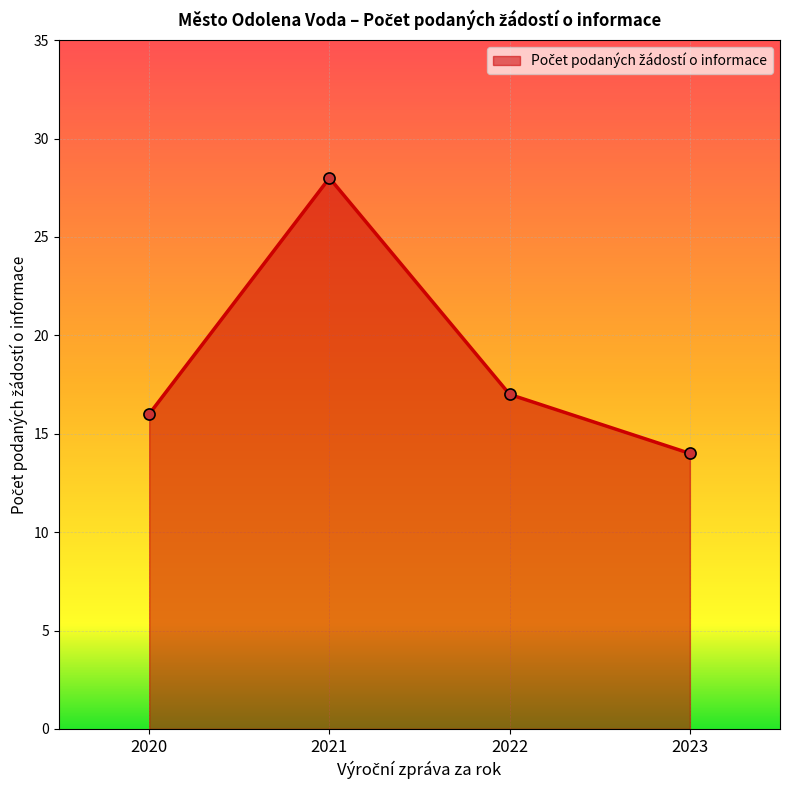

How many data points are less than 17?

2